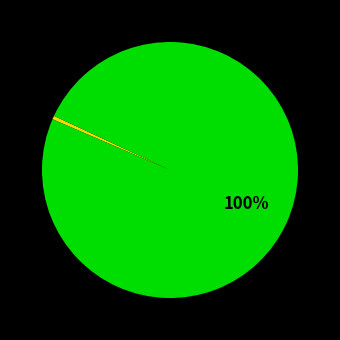

Does any single category account for the majority?

Yes